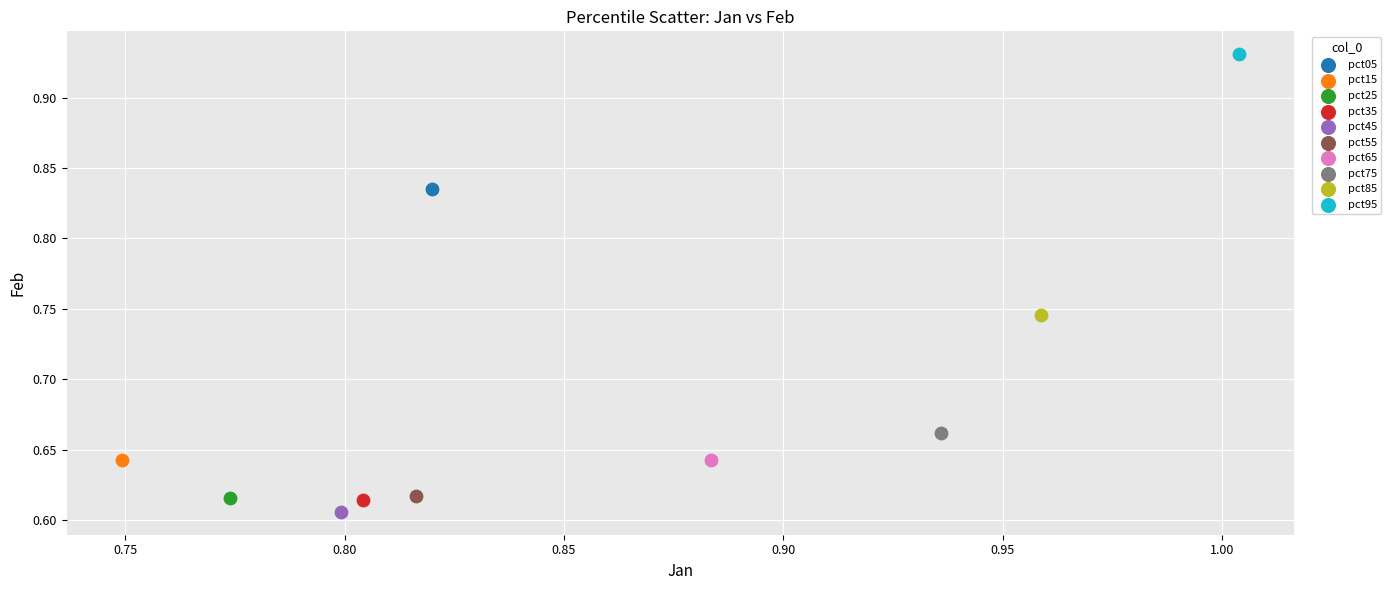

Which series contains the highest Y value?

pct95